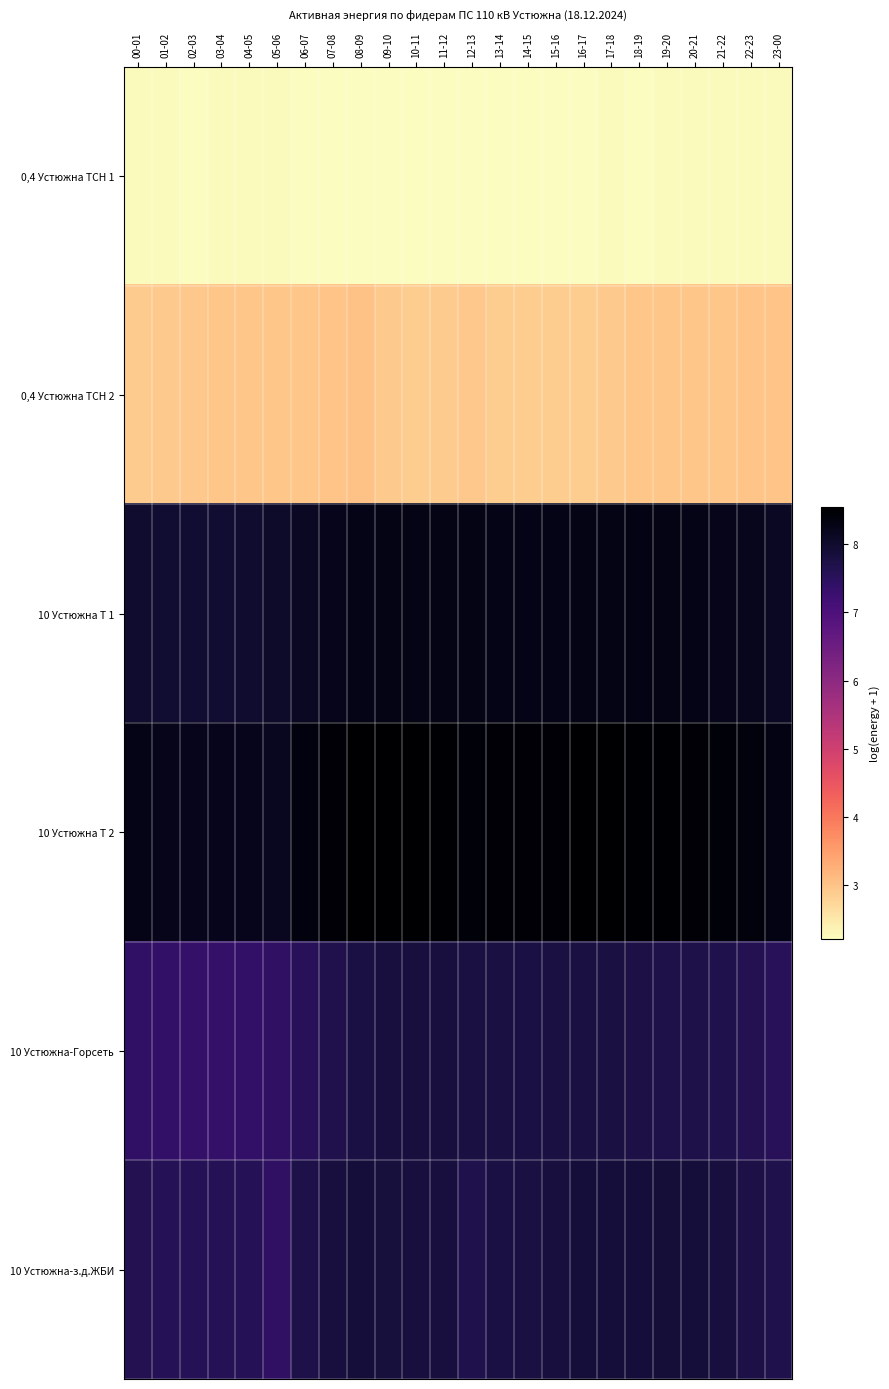

Which category has the highest value across all series?

09-10